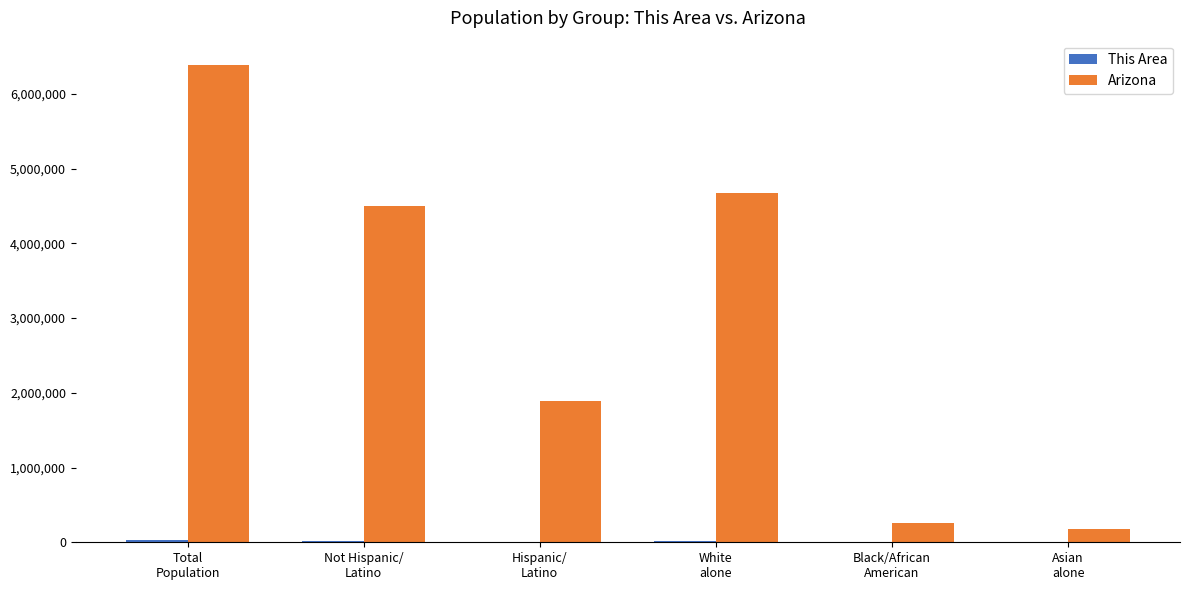

Which series has the largest total across all categories?

Arizona